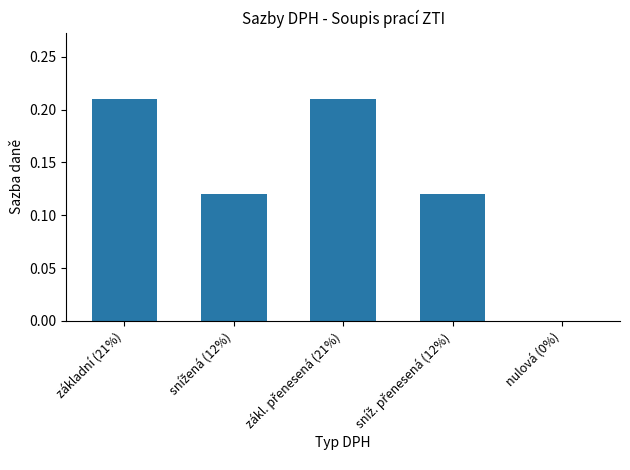

What is the sum of all values?

0.7